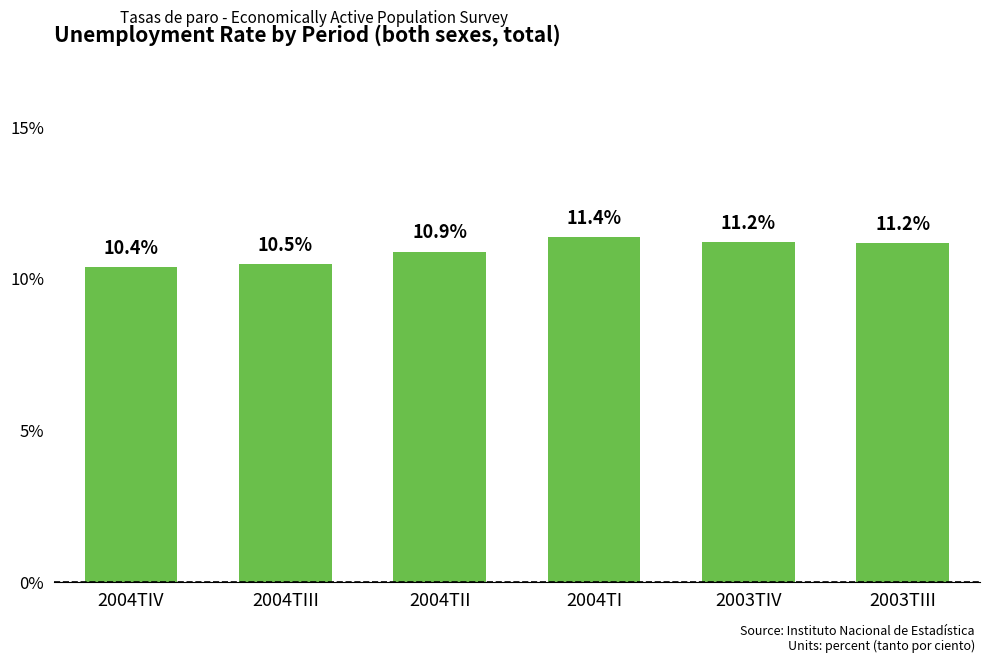

The chart shows a value of 5.4 at 2004TIV. True or false?

False